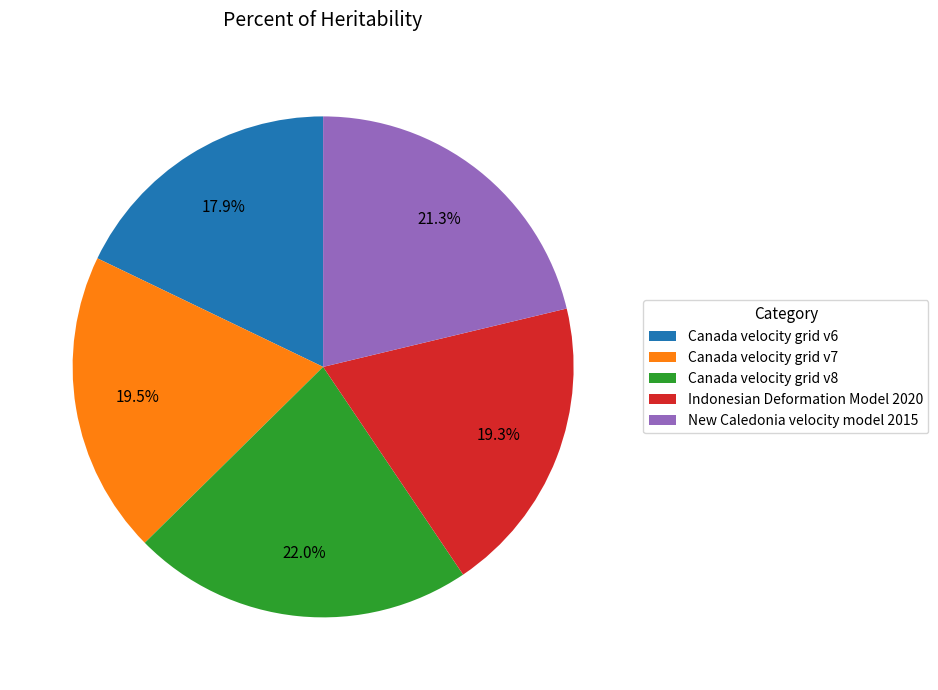

Is it true that Canada velocity grid v7 is 29% of the pie?

False